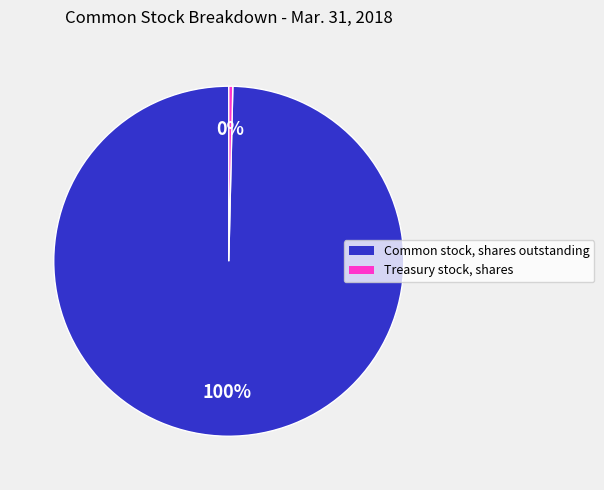

Rank the categories by value from highest to lowest.

Common stock, shares outstanding, Treasury stock, shares